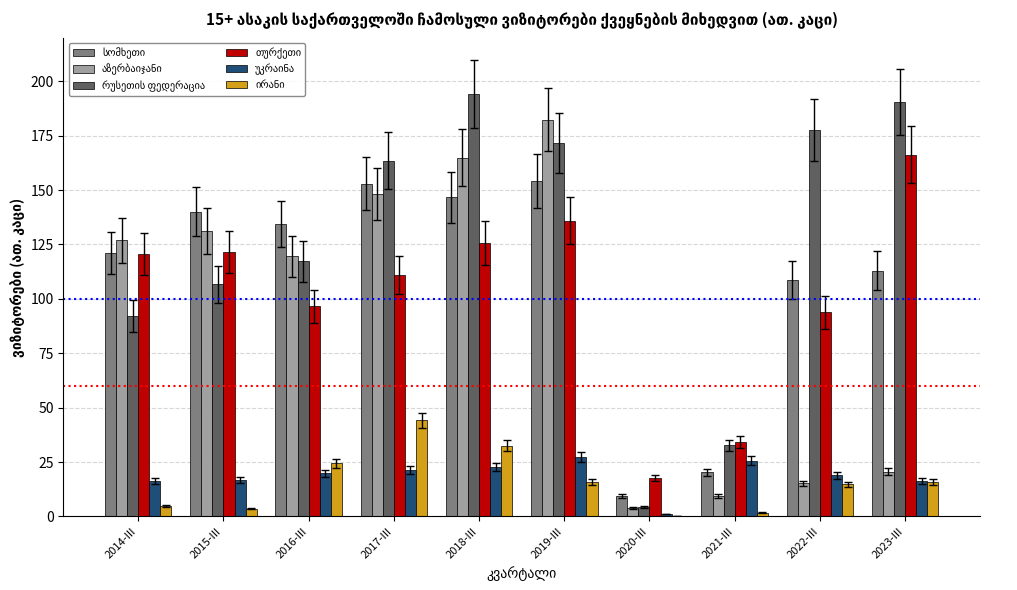

What is the greatest value displayed?

194.2